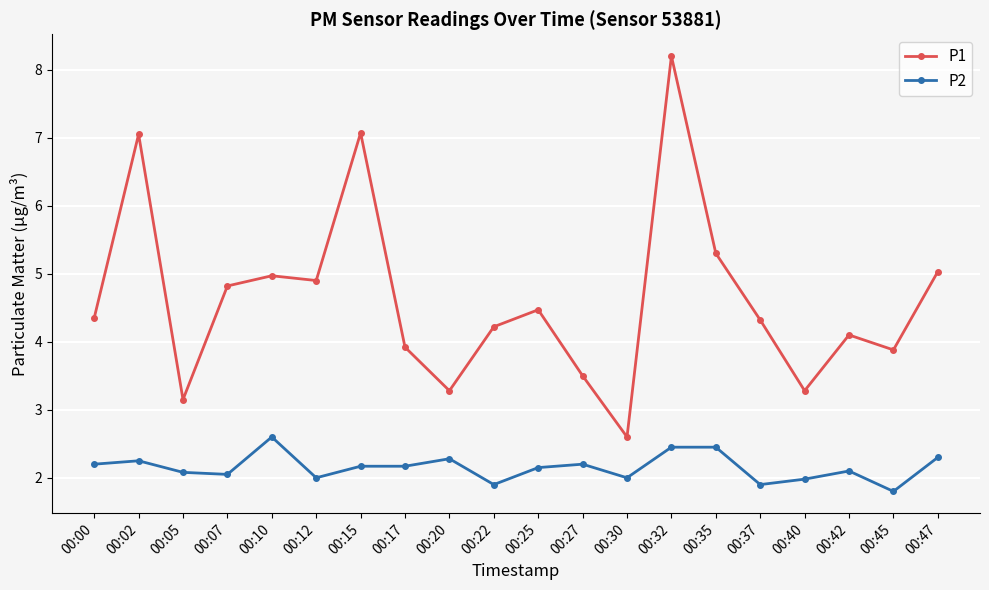

List the series in order of their overall mean, lowest first.

P2, P1